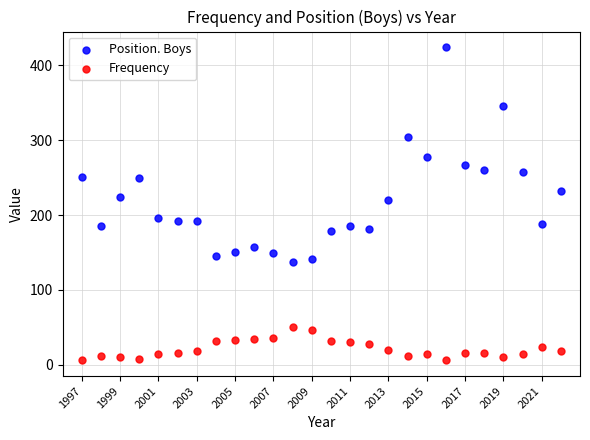

Across all data points, what is the range of Y values (max minus min)?

418